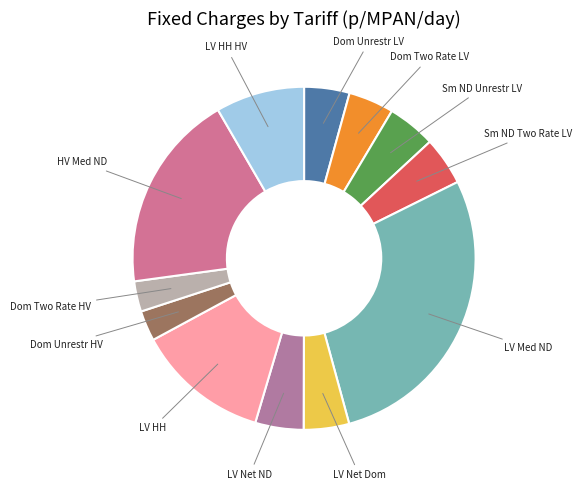

What is the largest slice in the pie chart?

LV Med ND